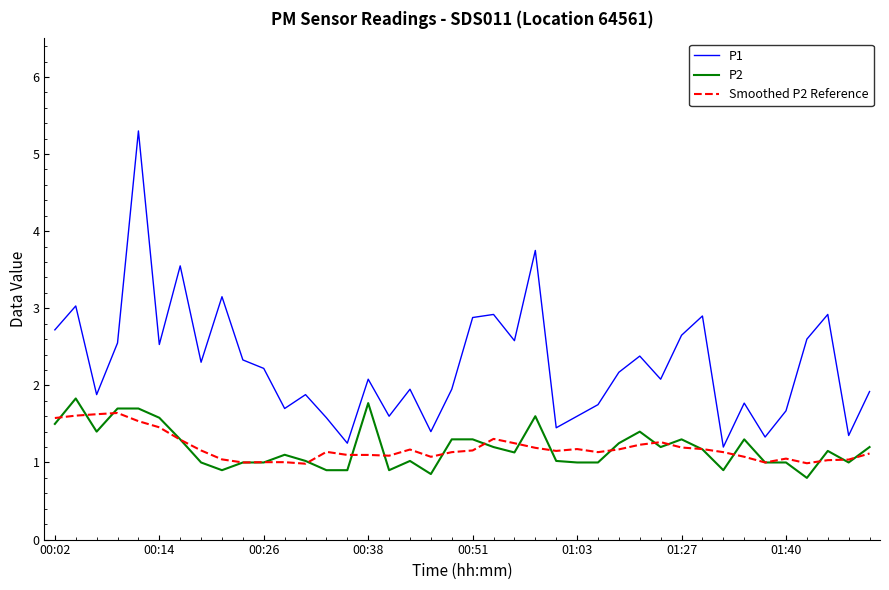

What is the minimum value for P2?

0.8